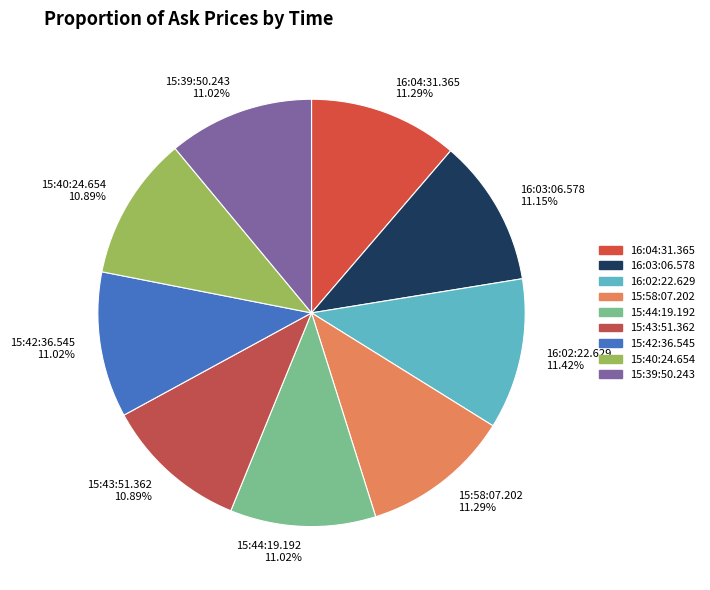

Combined, do 16:02:22.629 11.42% and 15:42:36.545 11.02% account for over 50%?

No